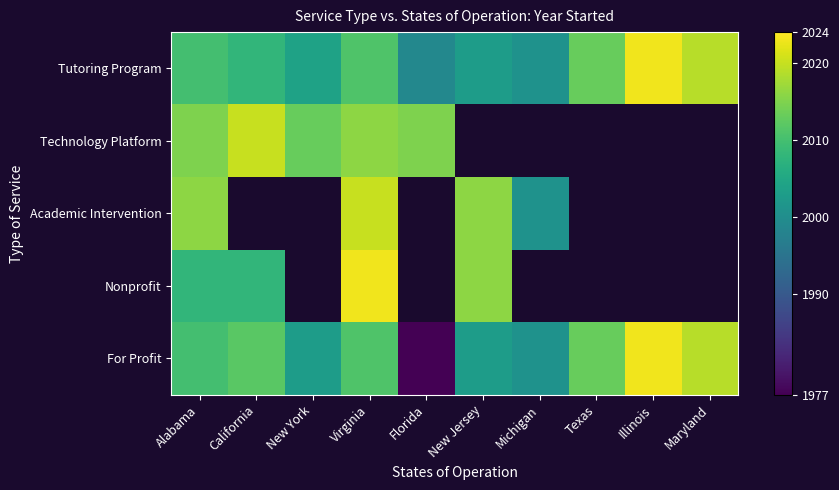

Which series has the largest total across all categories?

Tutoring Program